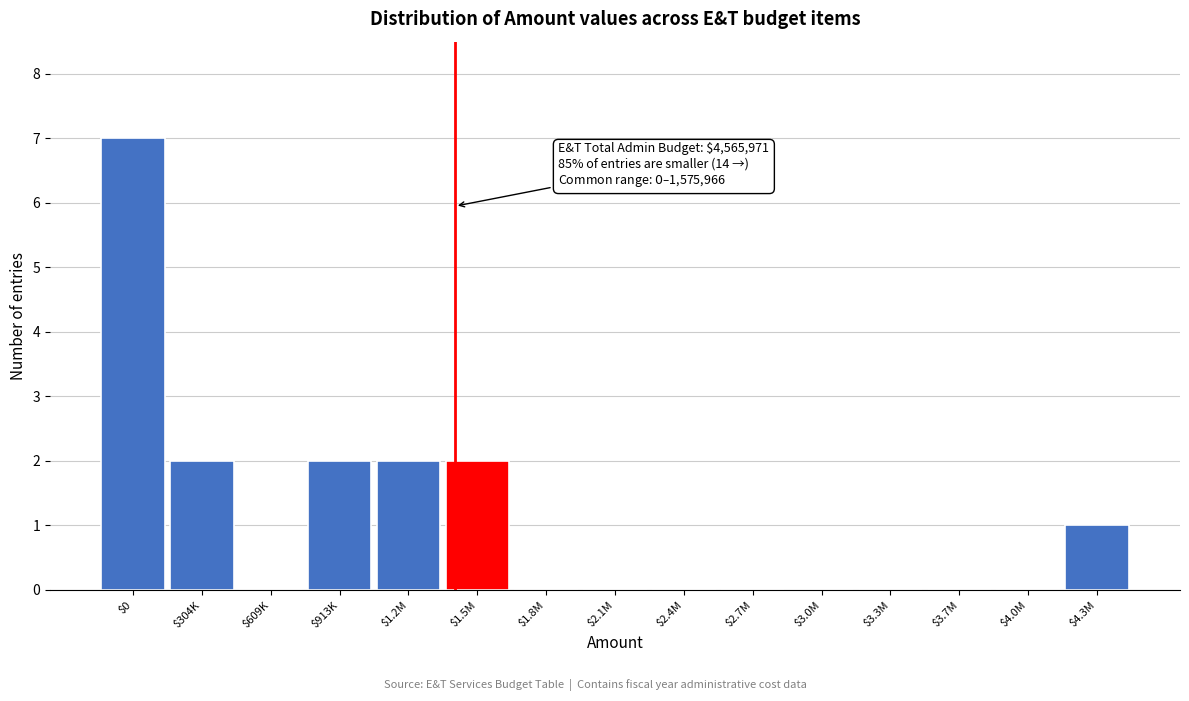

Is it true that the value at $3.7M is 0?

True